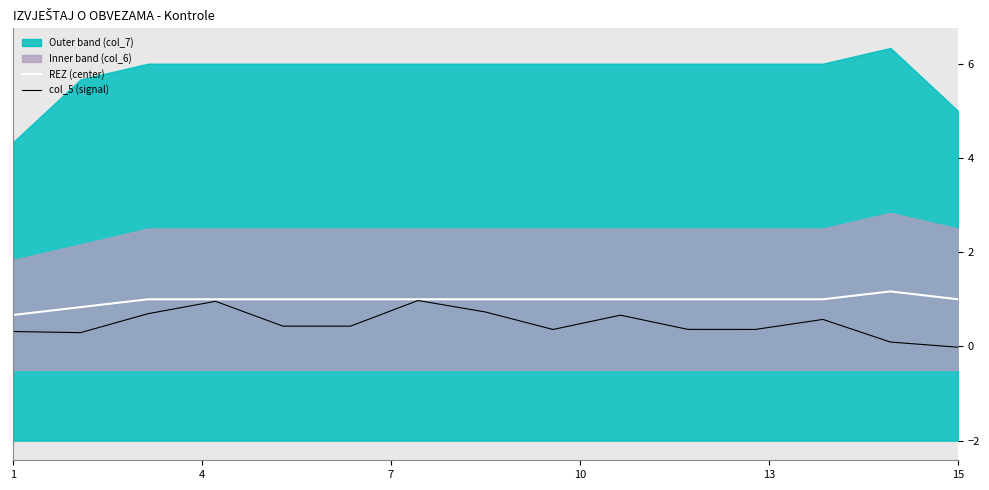

How many lines are shown in the chart?

2